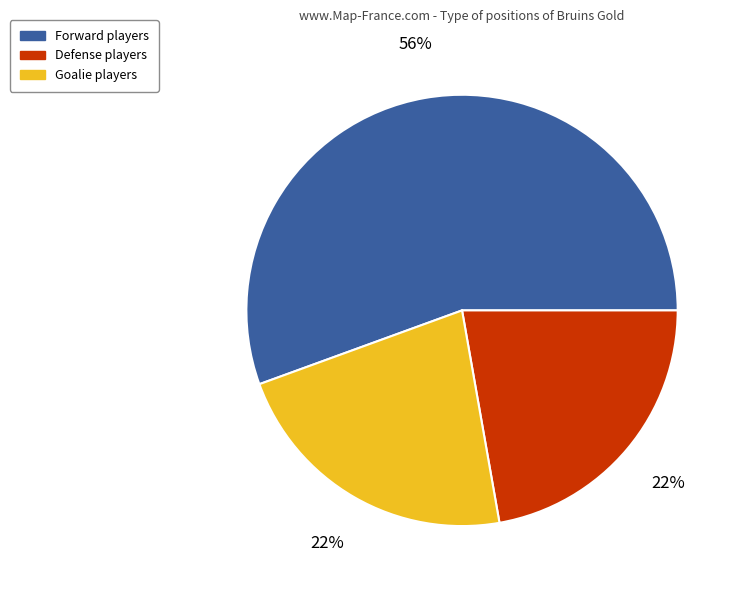

Is there any slice that represents more than half of the pie?

Yes